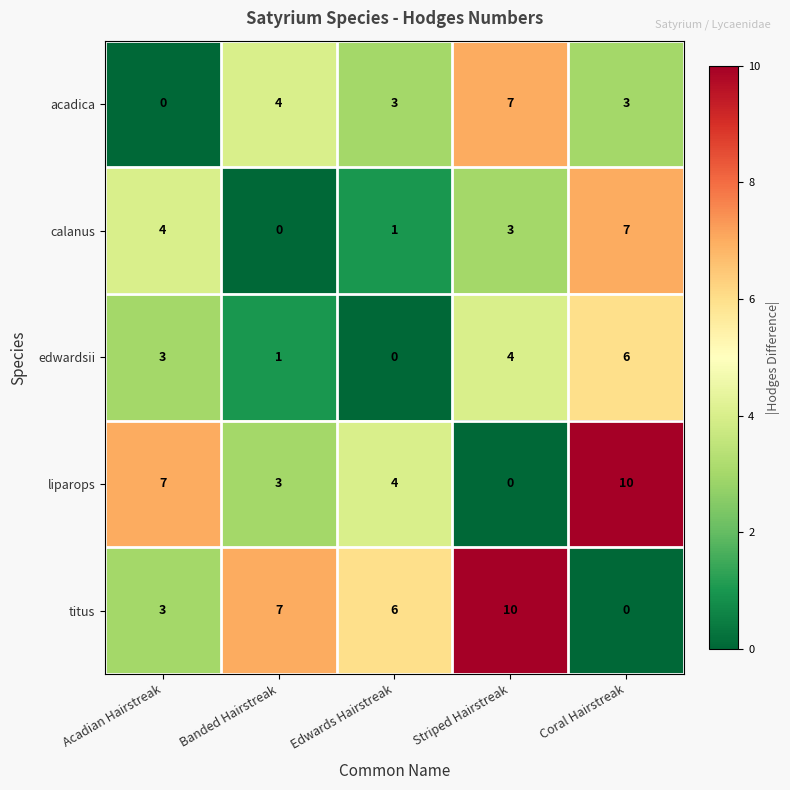

At Edwards Hairstreak, list the series in order from smallest to largest.

edwardsii, calanus, acadica, liparops, titus